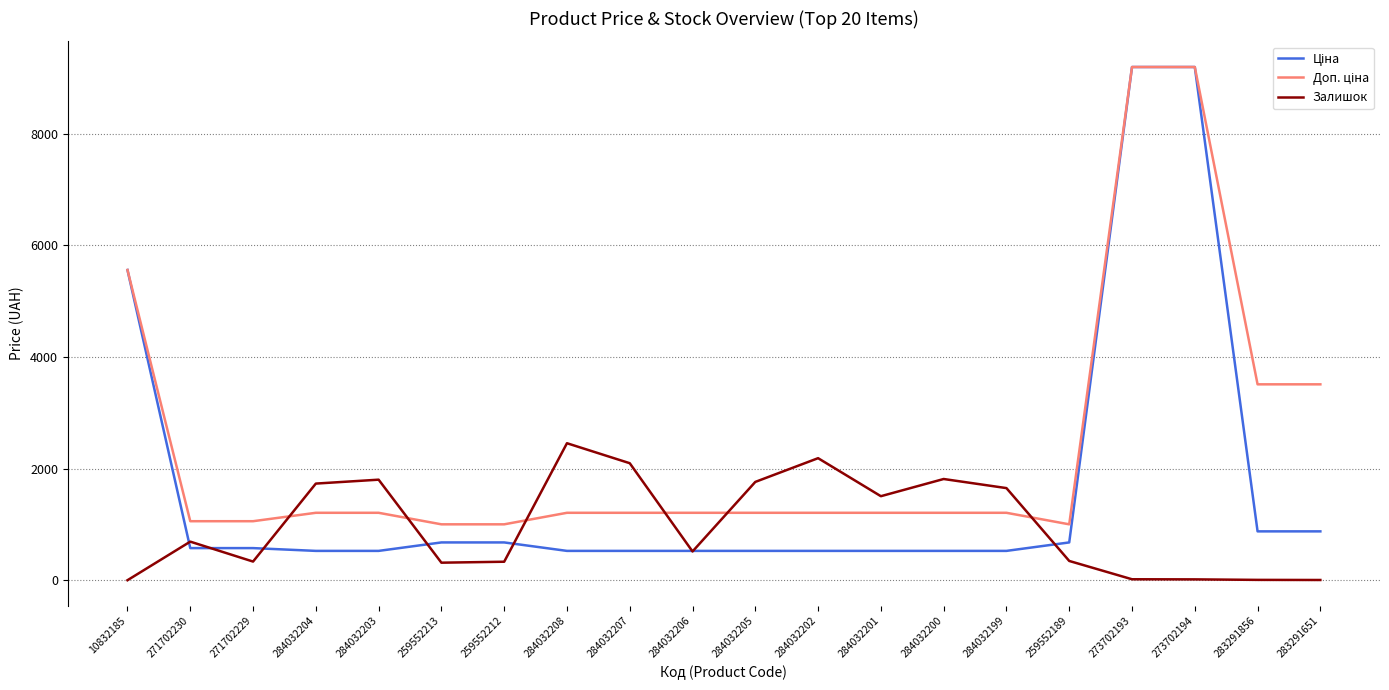

The Залишок series shows 518.0 at 284032206. True or false?

True